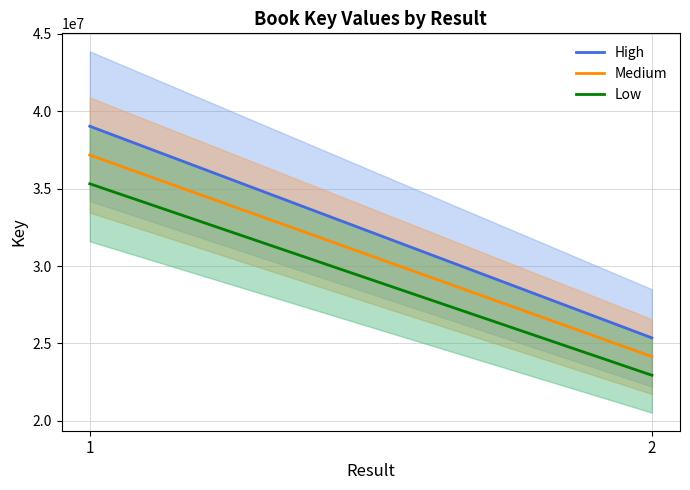

The High series shows 14683551.8 at 2. True or false?

False